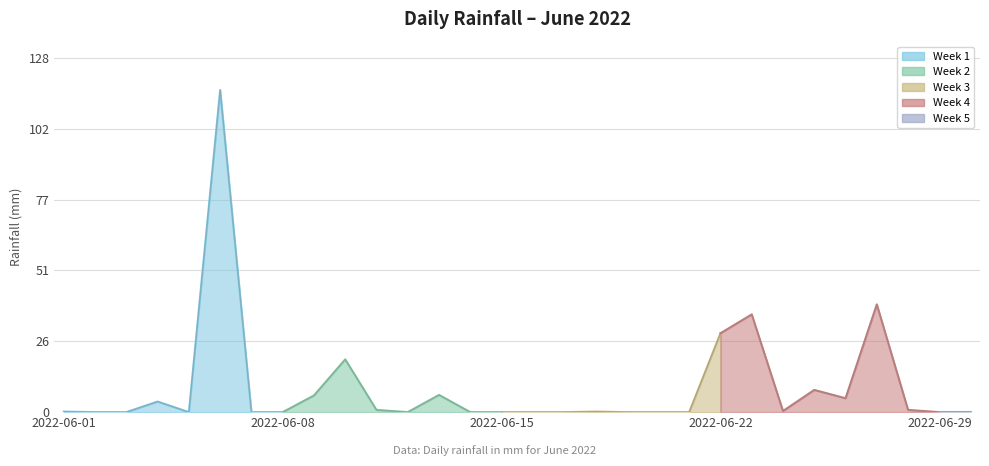

True or false: the data shows 63.2 at 2022-06-12.

False